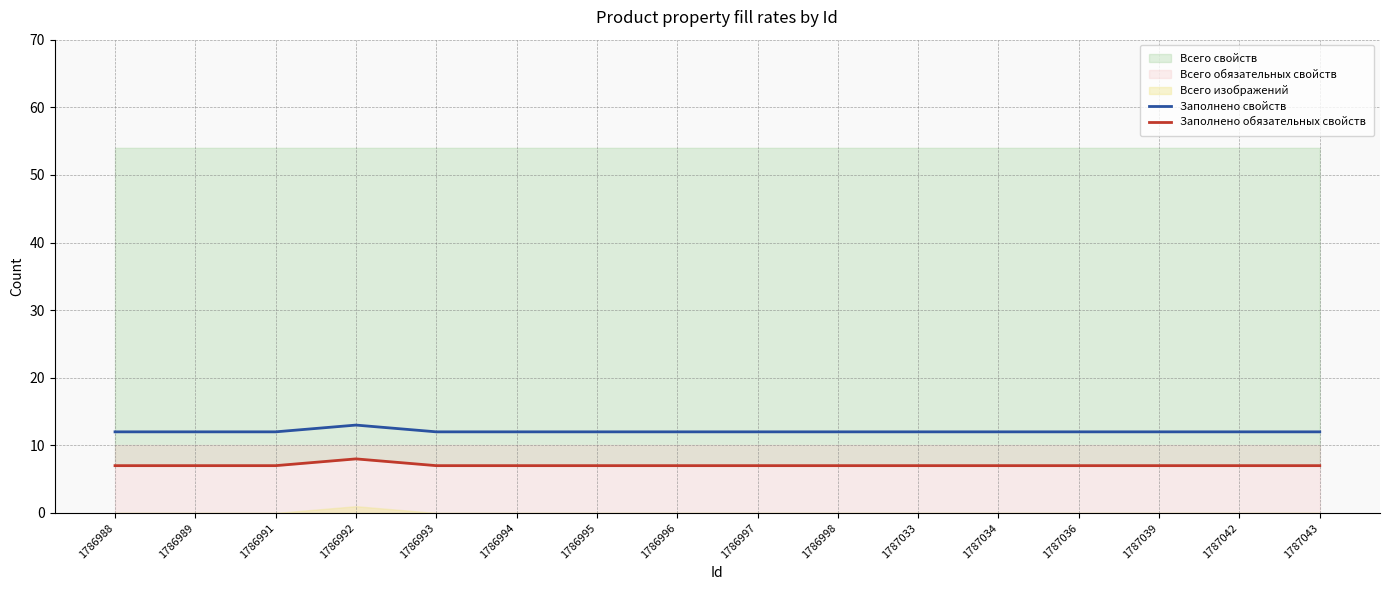

True or false: Заполнено обязательных свойств has more than 1 points higher than both neighbors.

False